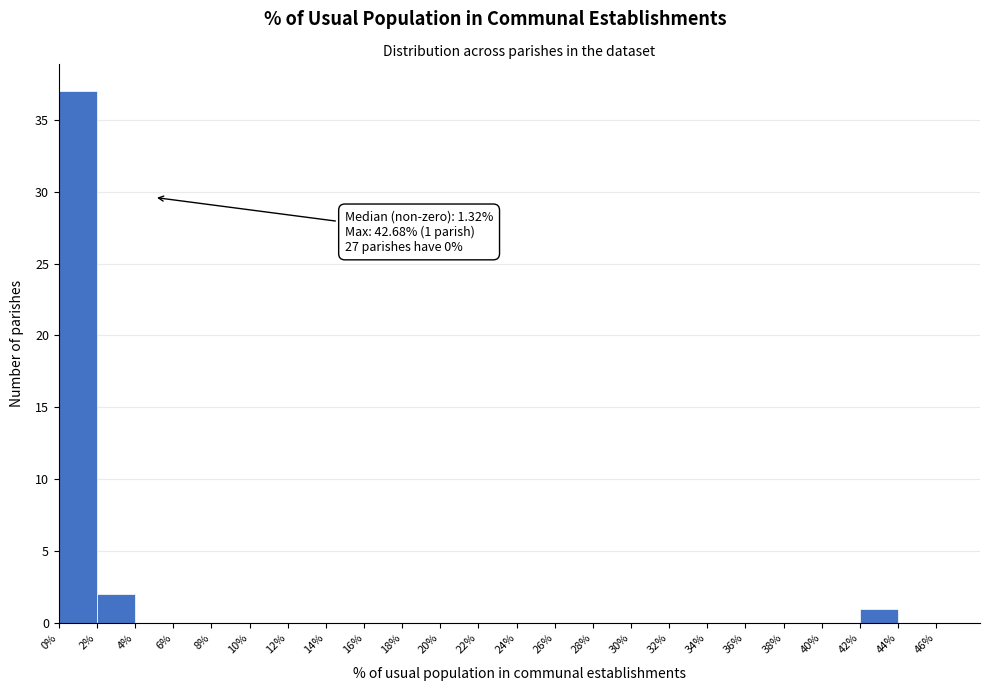

Over which range of the x-axis is the bar tallest?

0% to 2%